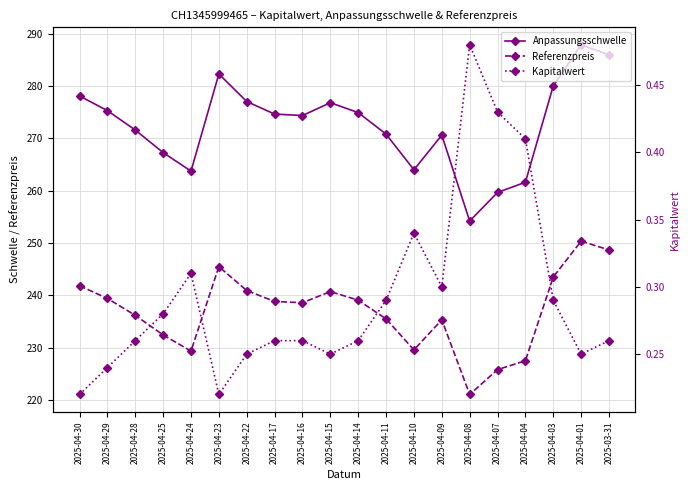

Read the Referenzpreis value at 2025-04-30.

241.8